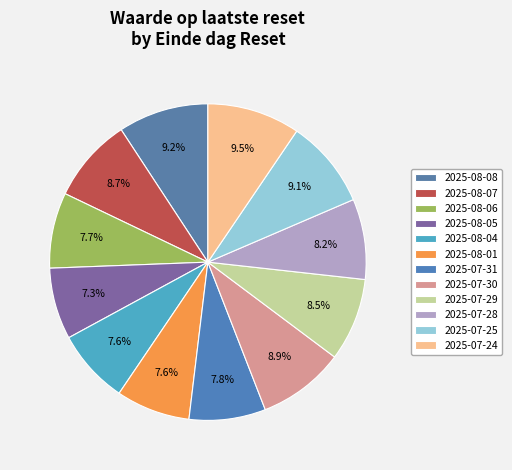

How many slices are in this pie chart?

12